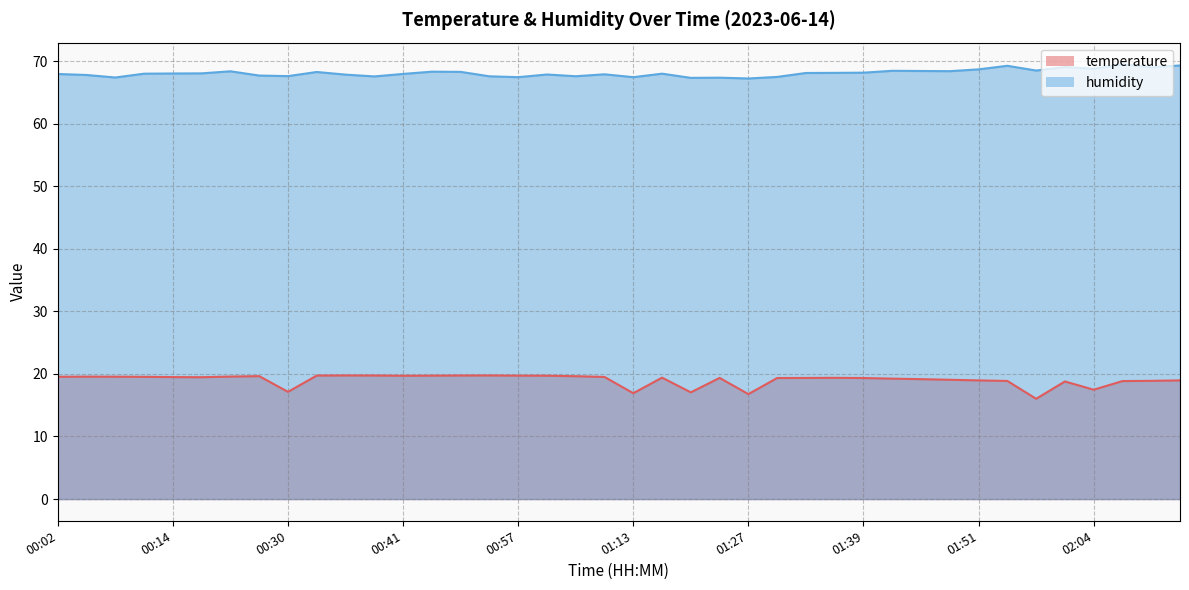

At which label does humidity reach its peak?

02:07